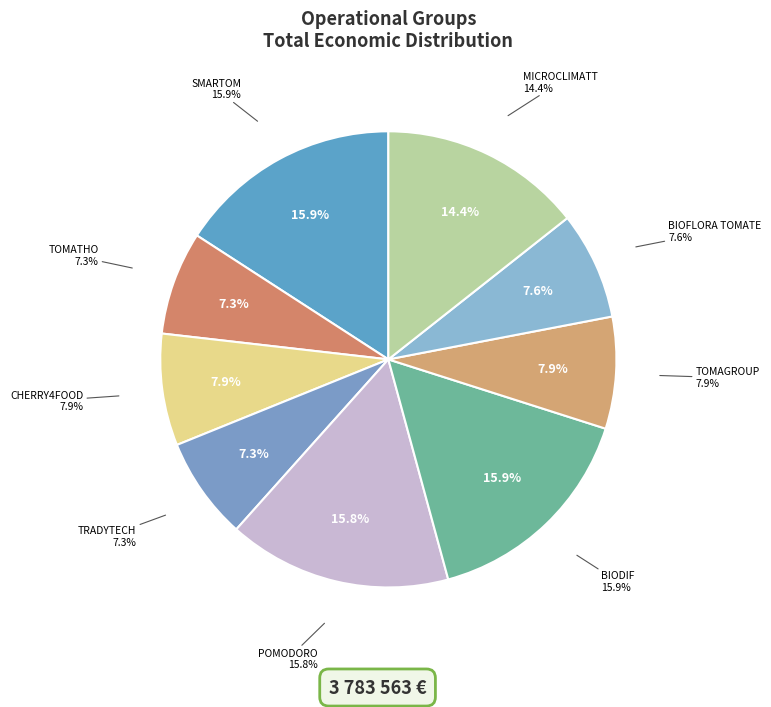

To the nearest percent, what portion does CHERRY4FOOD represent?

8%